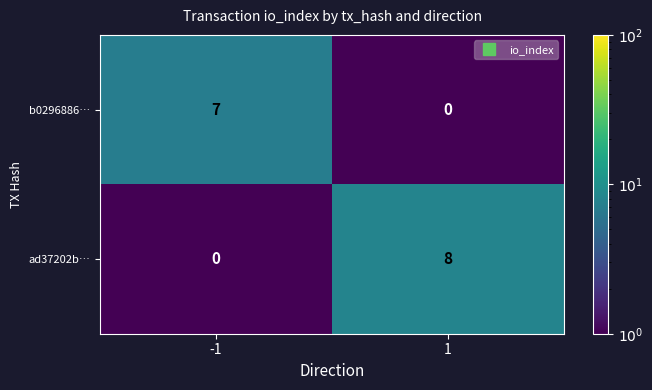

What value does the b0296886… series have at -1?

7